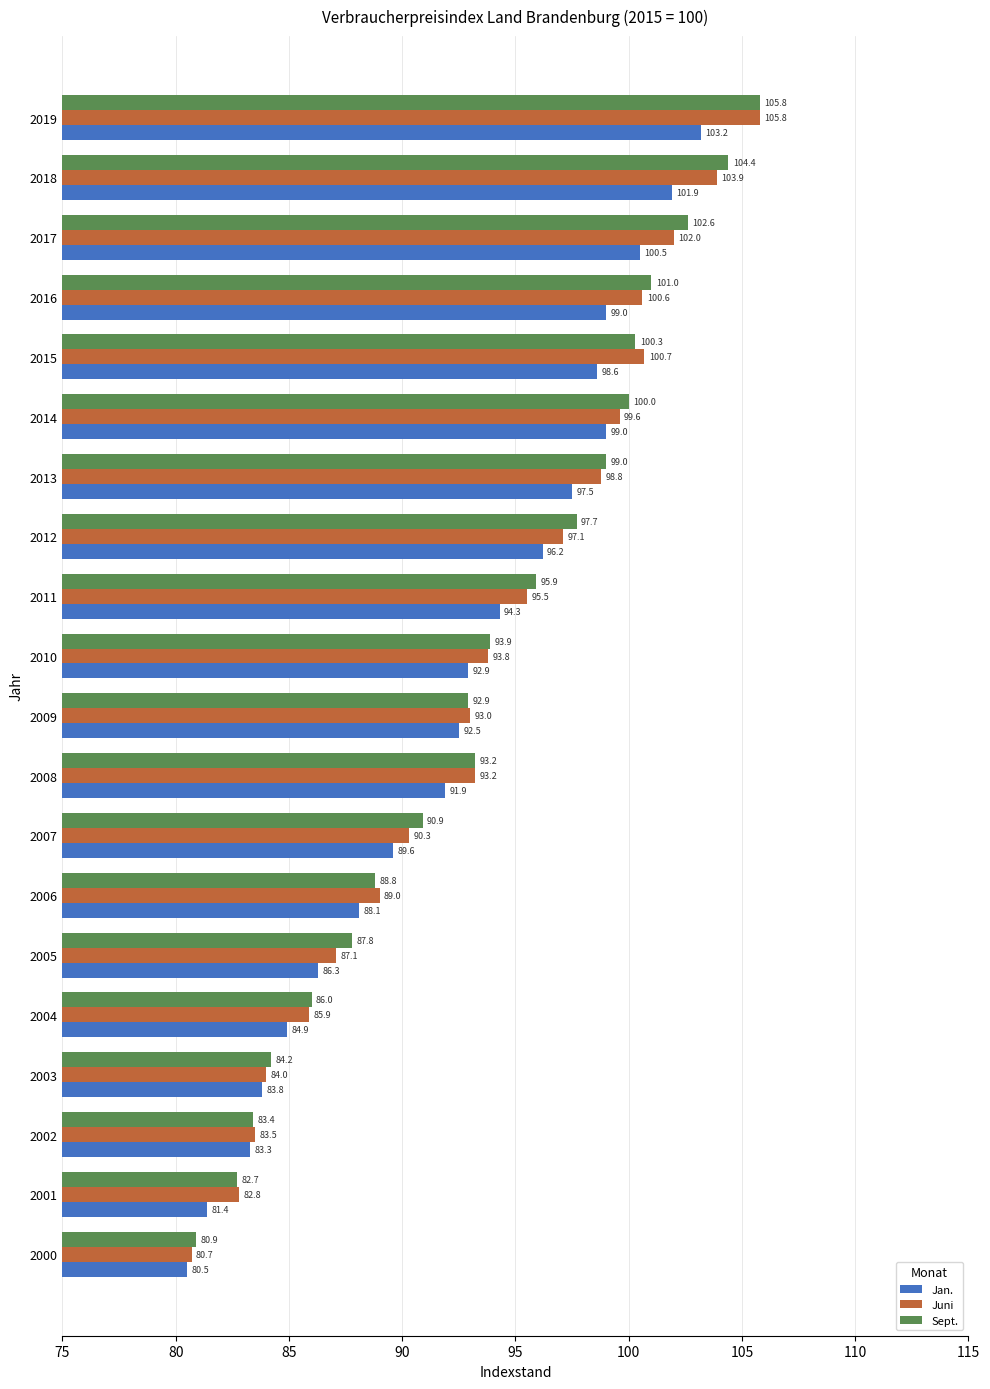

List the labels in order of Sept. value, smallest first.

2000, 2001, 2002, 2003, 2004, 2005, 2006, 2007, 2009, 2008, 2010, 2011, 2012, 2013, 2014, 2015, 2016, 2017, 2018, 2019